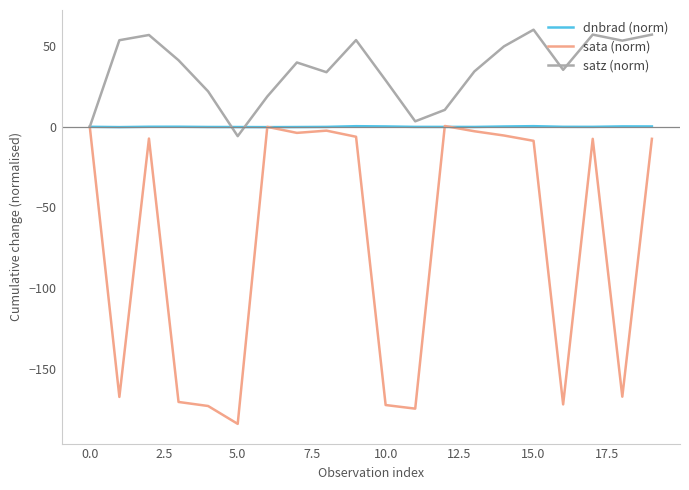

Rank the series by their average value, from lowest to highest.

sata (norm), dnbrad (norm), satz (norm)